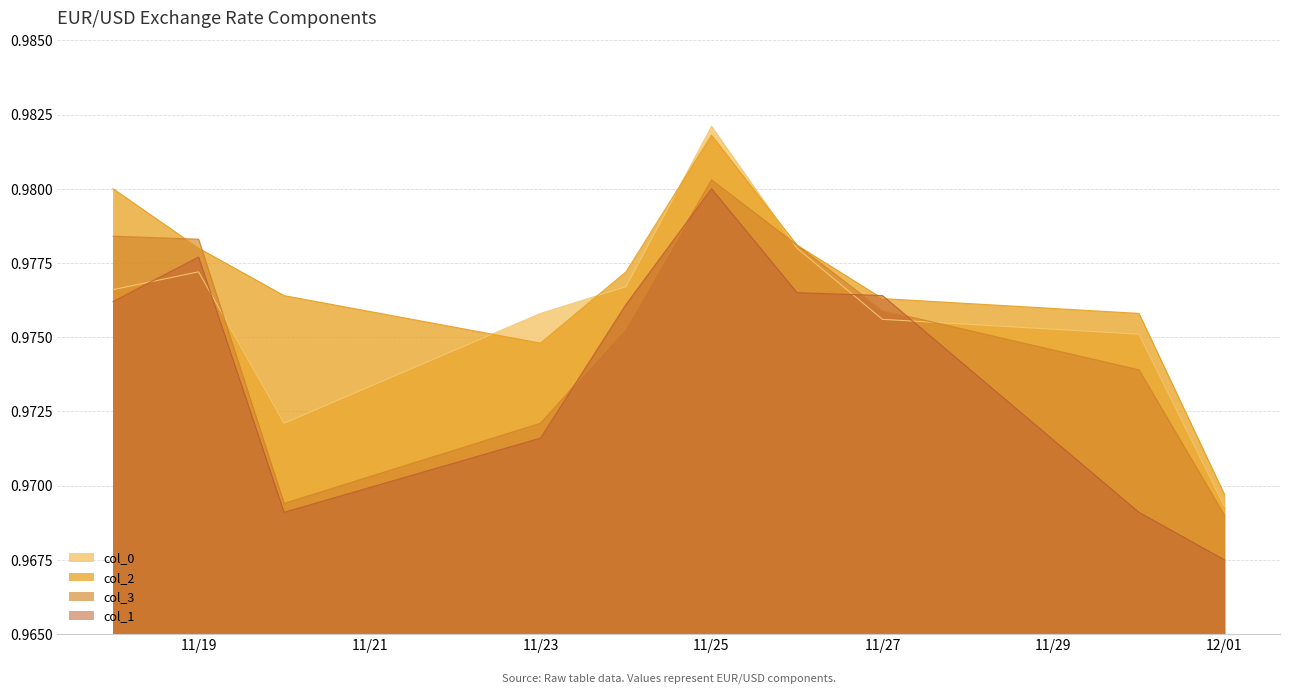

Where is col_1 nearest to the value 0?

12/01